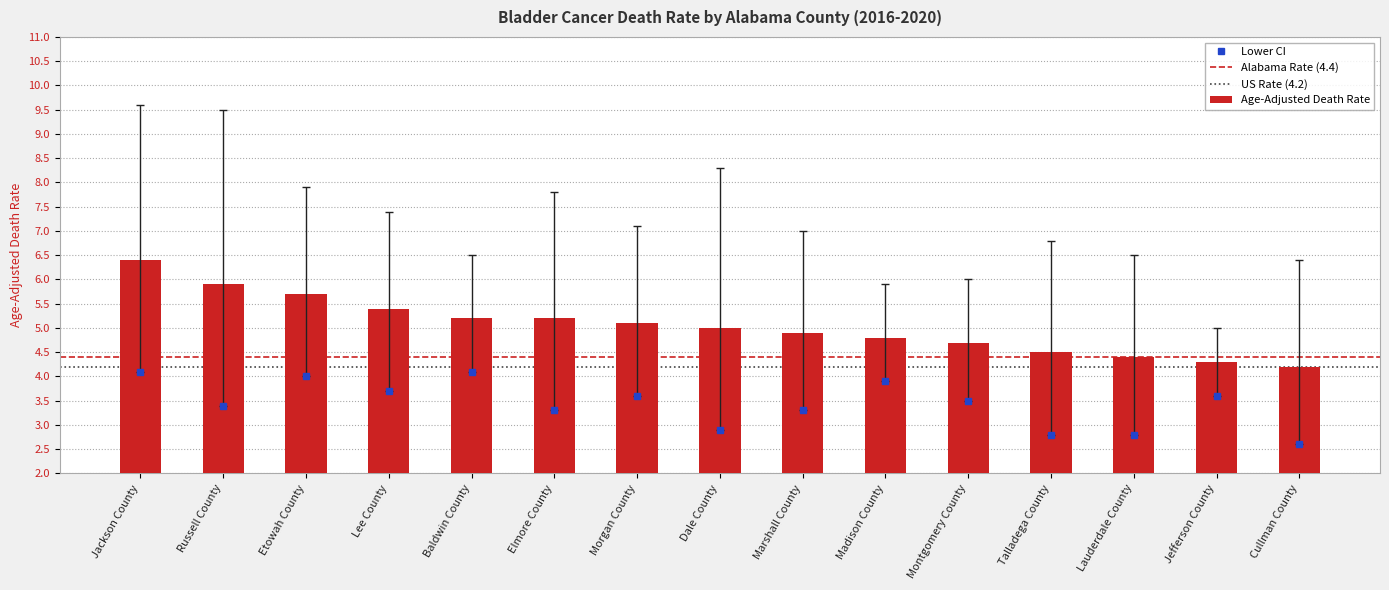

Is it true that the value at Russell County is 2.5?

False